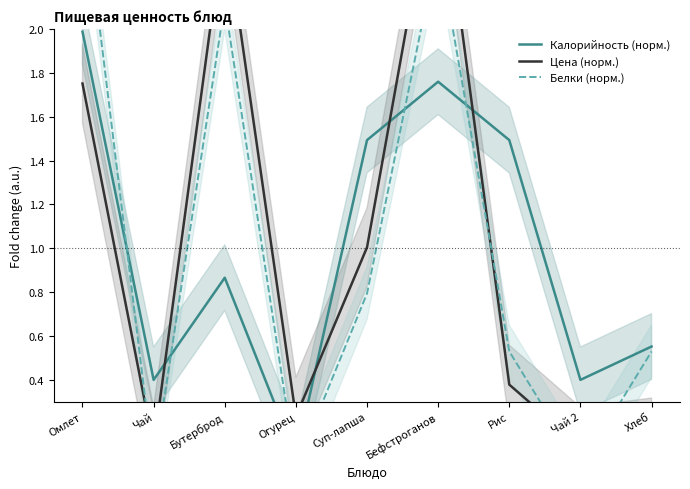

What is the difference between the Белки (норм.) values at Рис and Бефстроганов?

1.9